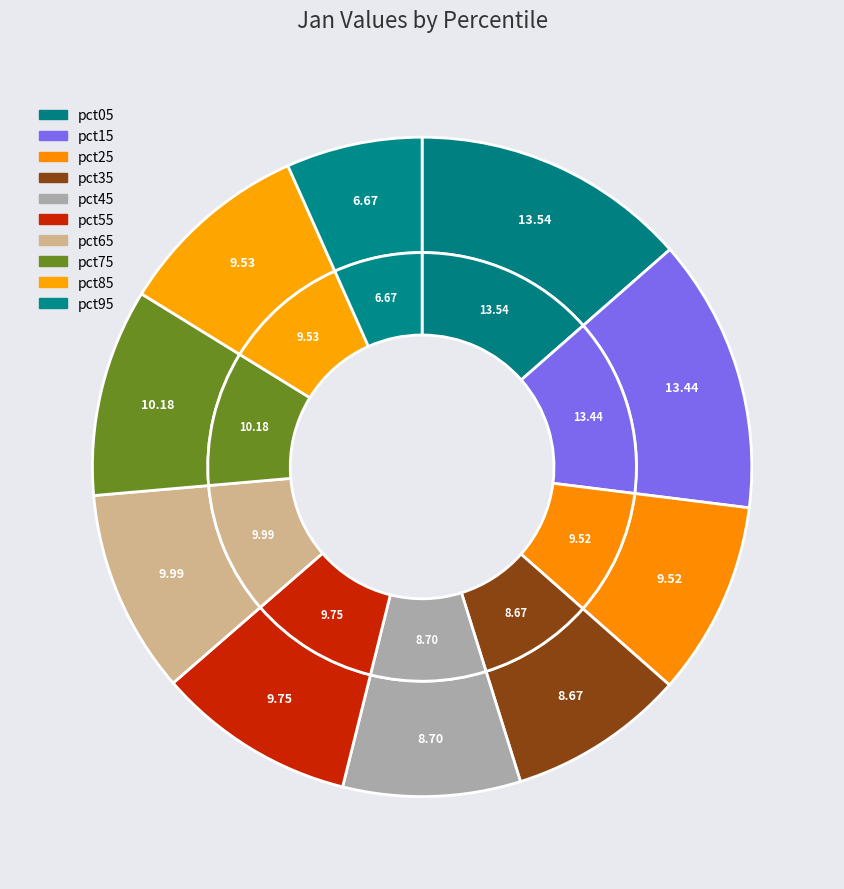

What portion of the pie excludes pct45?

91.3%